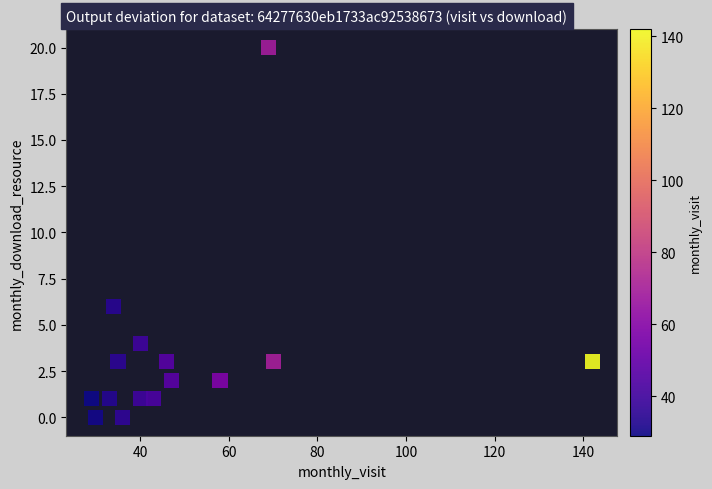

What Y value in the scatter plot is closest to 10?

6